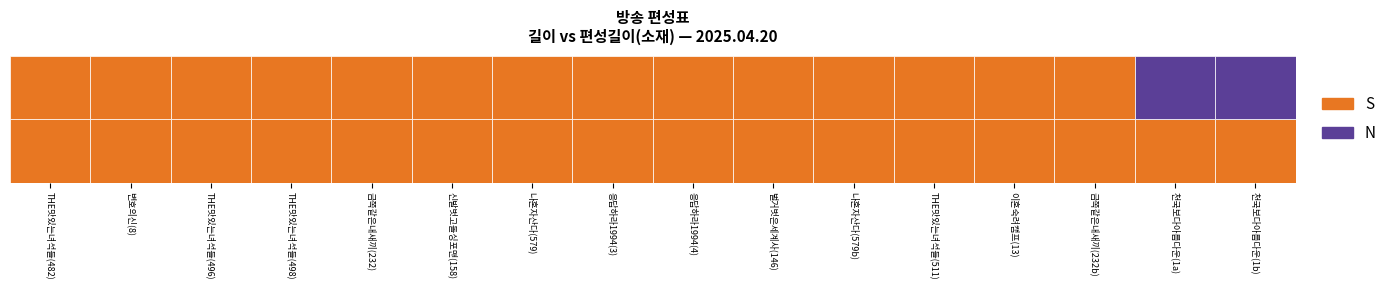

Which series changed the most between 길이 and 편성길이(소재)?

1a